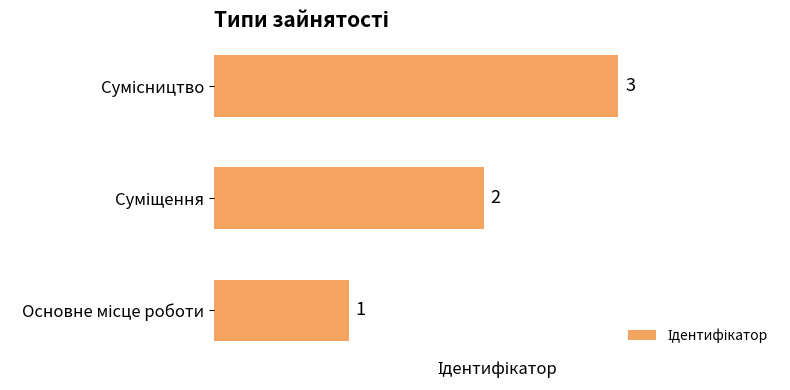

What is the maximum value shown in the chart?

3